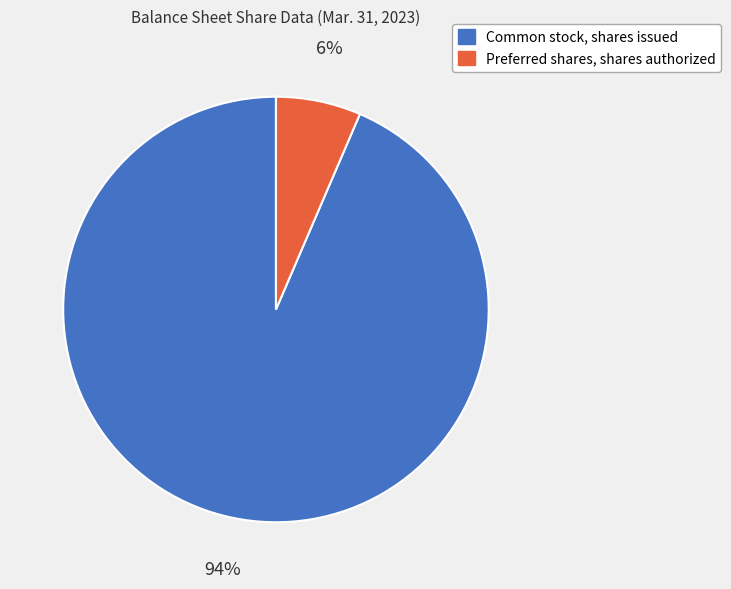

To the nearest percent, what portion does Common stock, shares issued represent?

94%